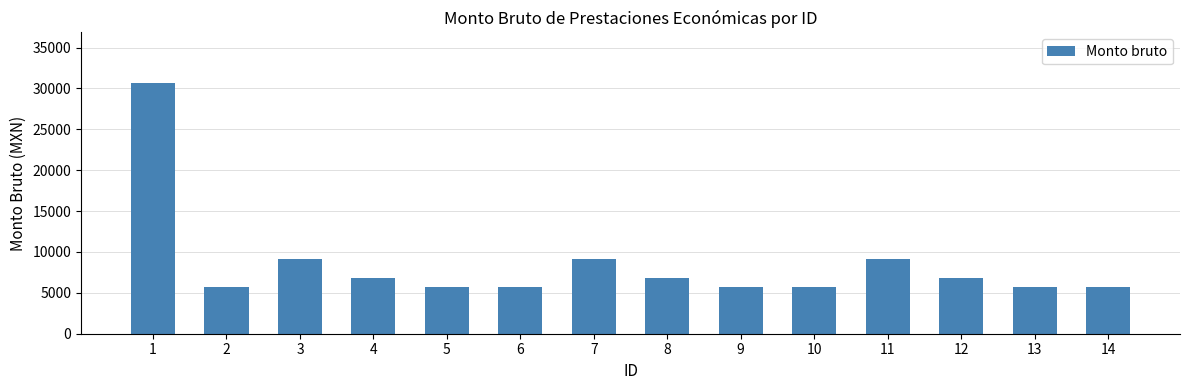

Between 5 and 3, which is larger?

3